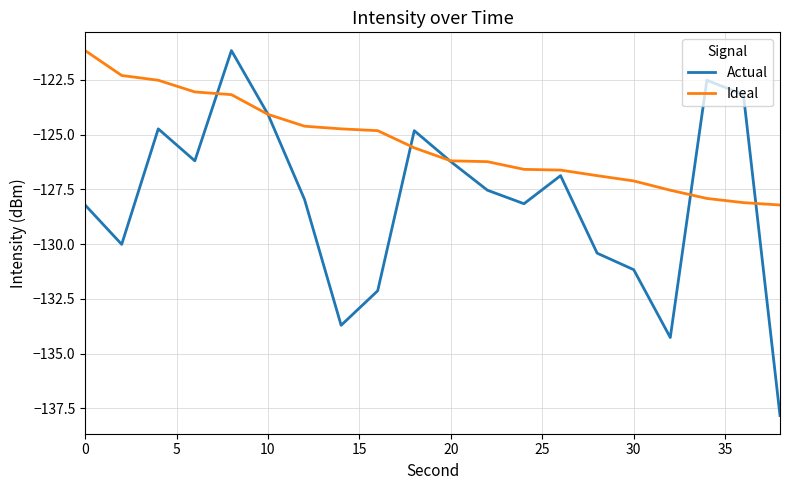

Which series has the largest total across all categories?

Ideal